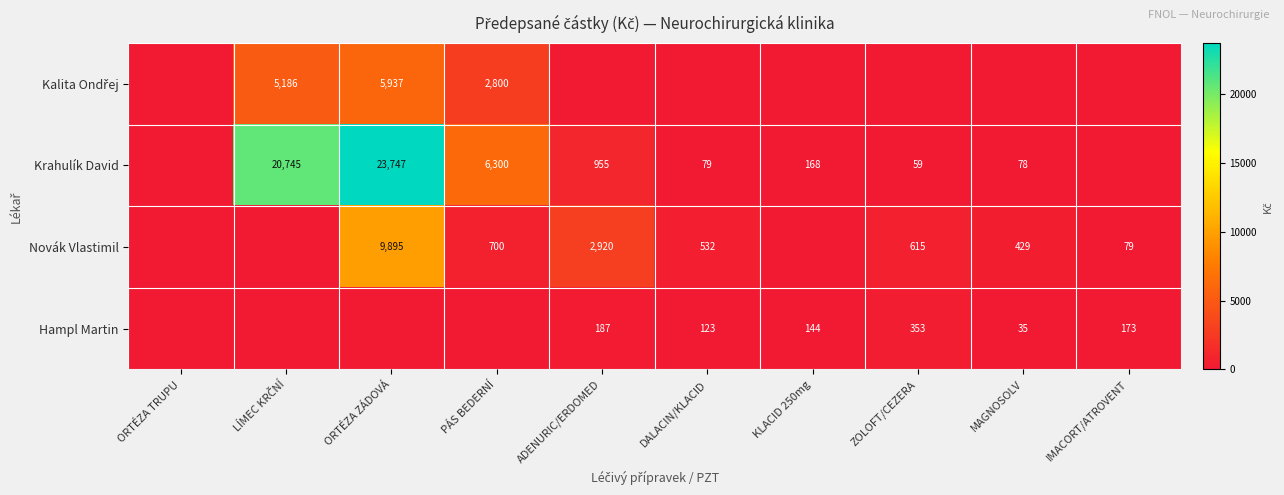

True or false: Krahulík David has a value of 6300 at PÁS BEDERNÍ.

True